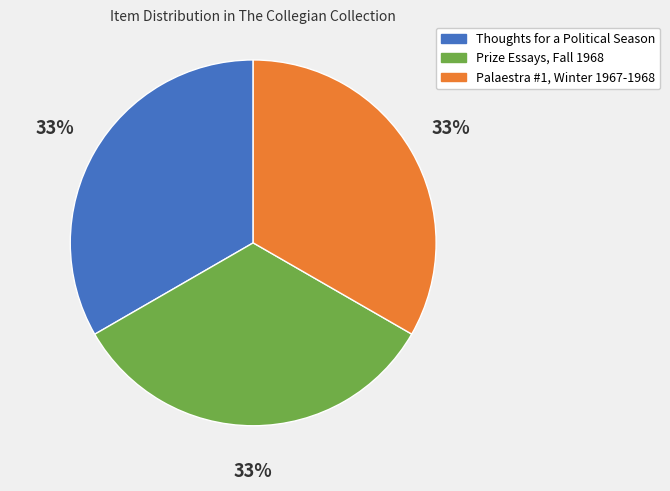

Is Thoughts for a Political Season the majority of the pie?

No